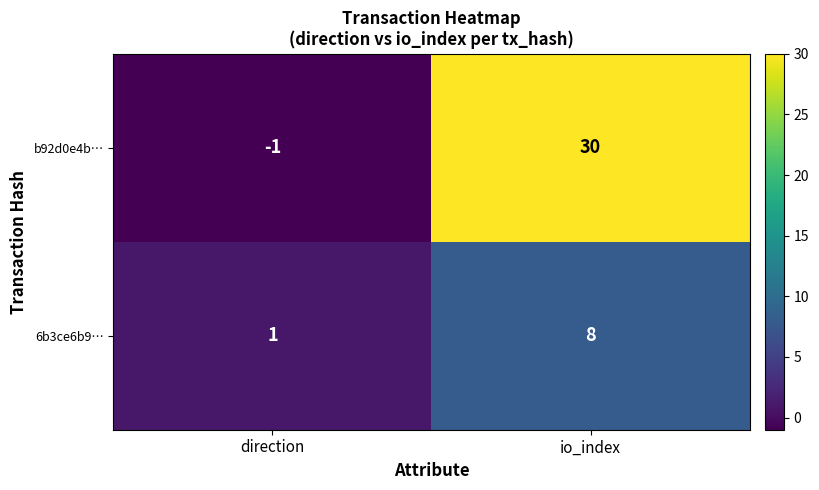

List the series in order of their overall mean, lowest first.

6b3ce6b9…, b92d0e4b…